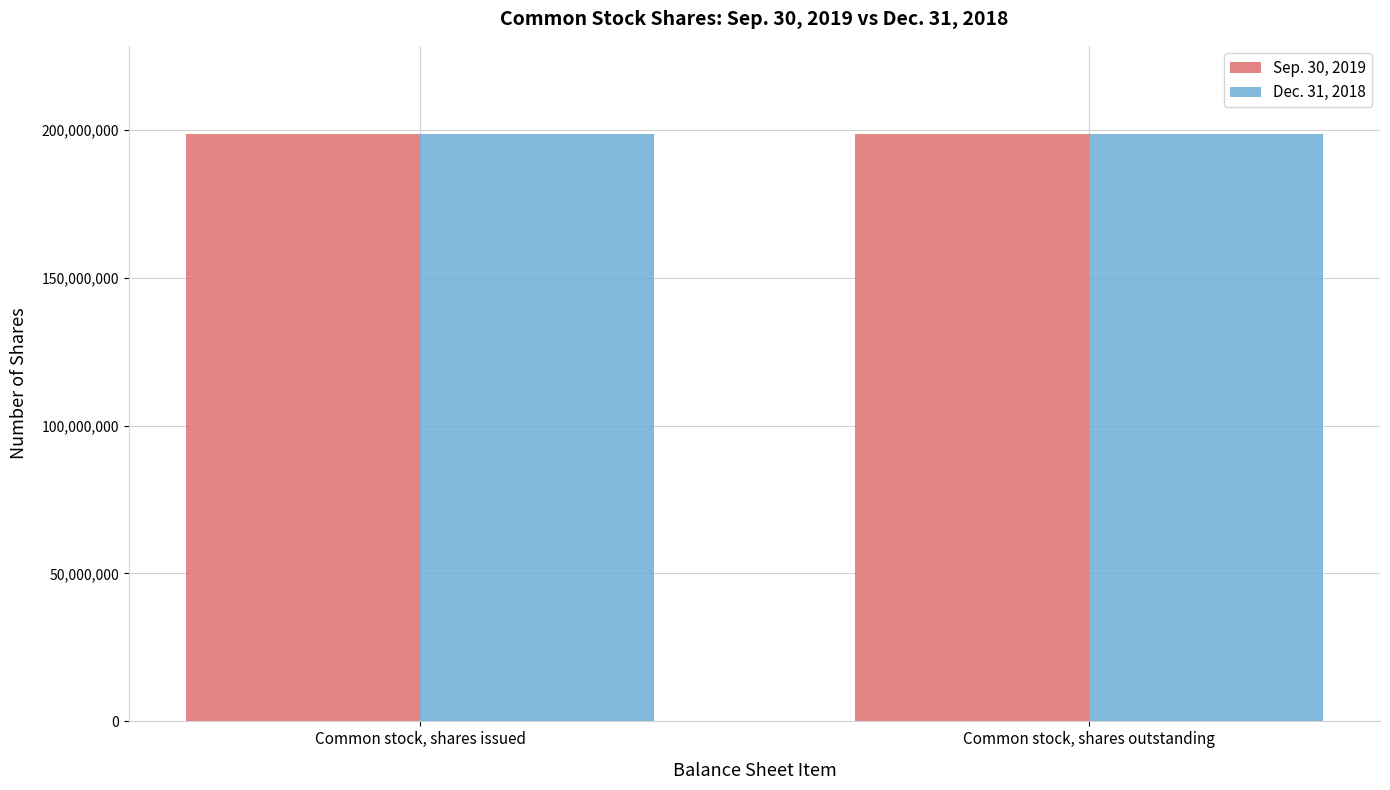

Is it true that Dec. 31, 2018 equals 60258722 at Common stock, shares issued?

False